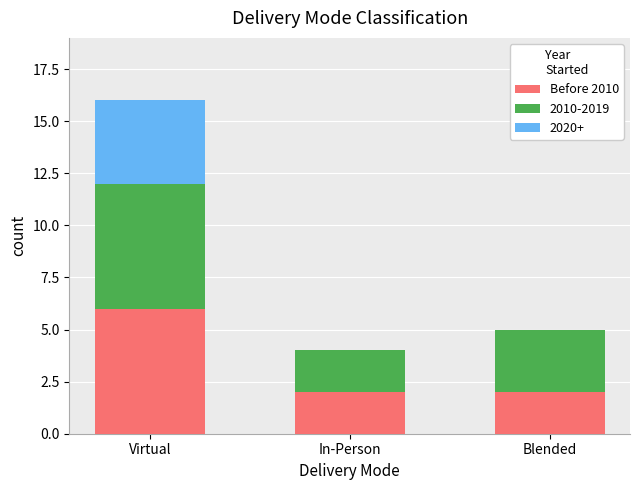

Reading left to right, transcribe the values for Before 2010.

Virtual=6	In-Person=2	Blended=2